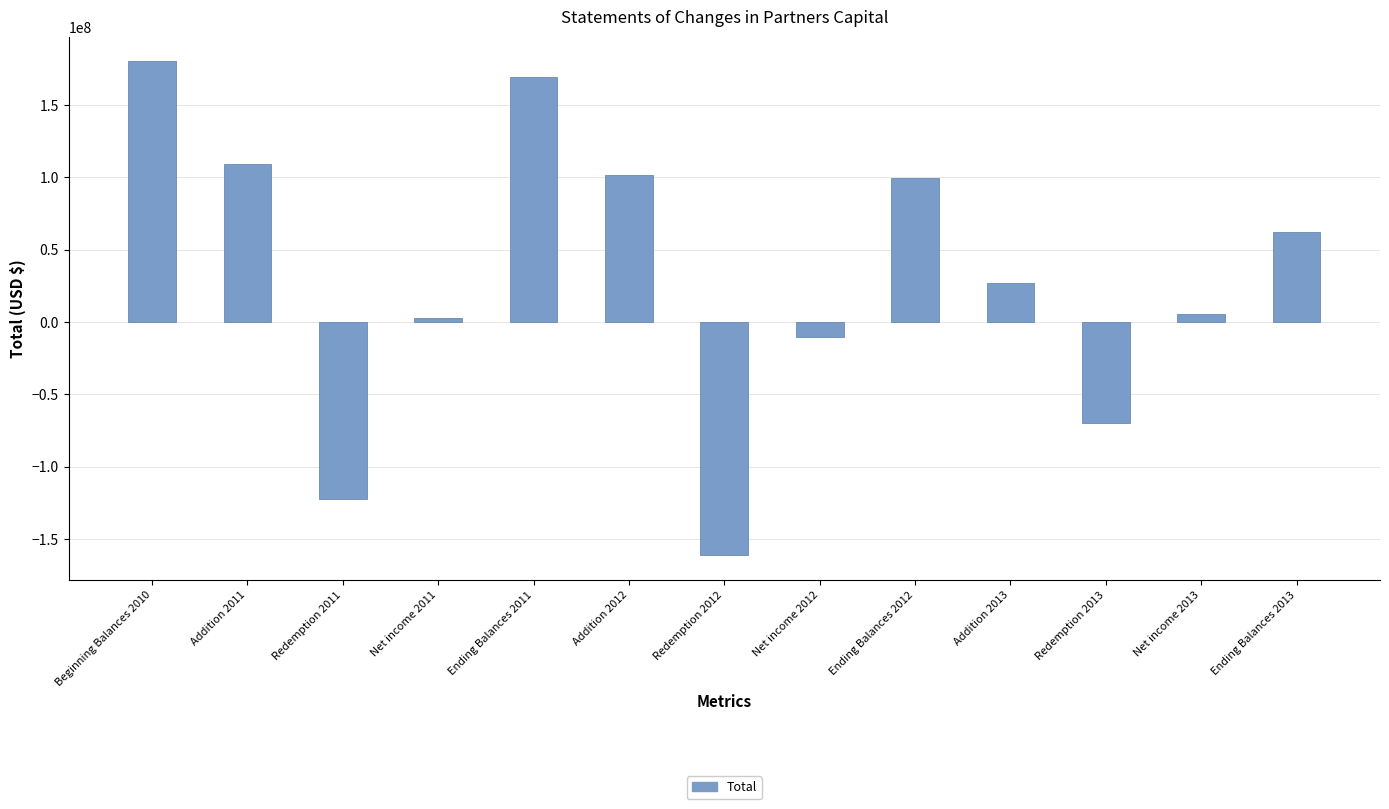

What is the label of the 7th bar from the right?

Redemption 2012